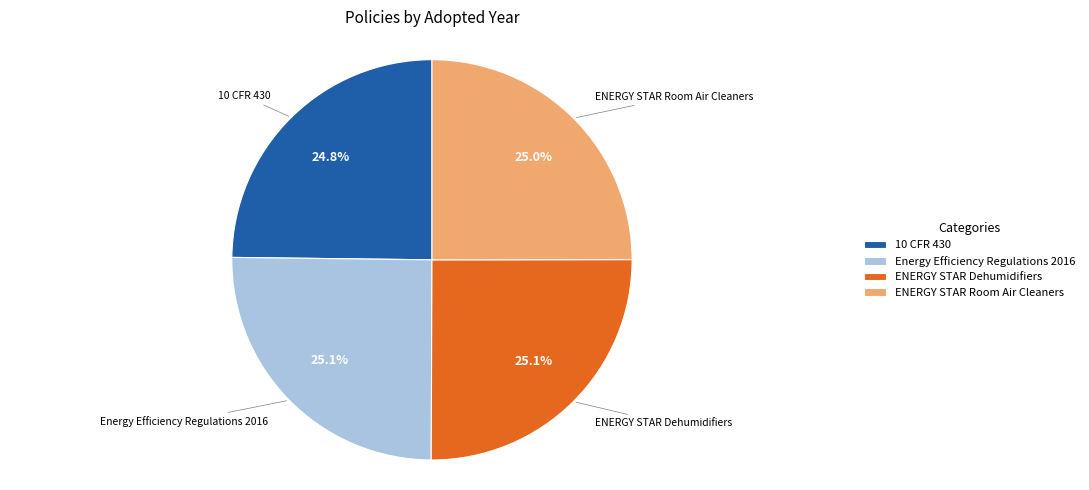

The ENERGY STAR Dehumidifiers slice represents 39% of the pie. True or false?

False